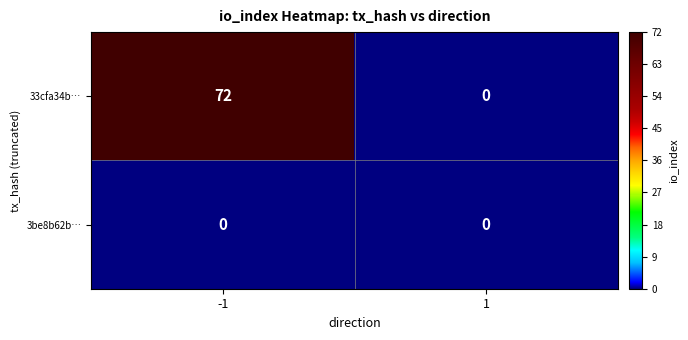

The 33cfa34b… series shows 44 at 1. True or false?

False